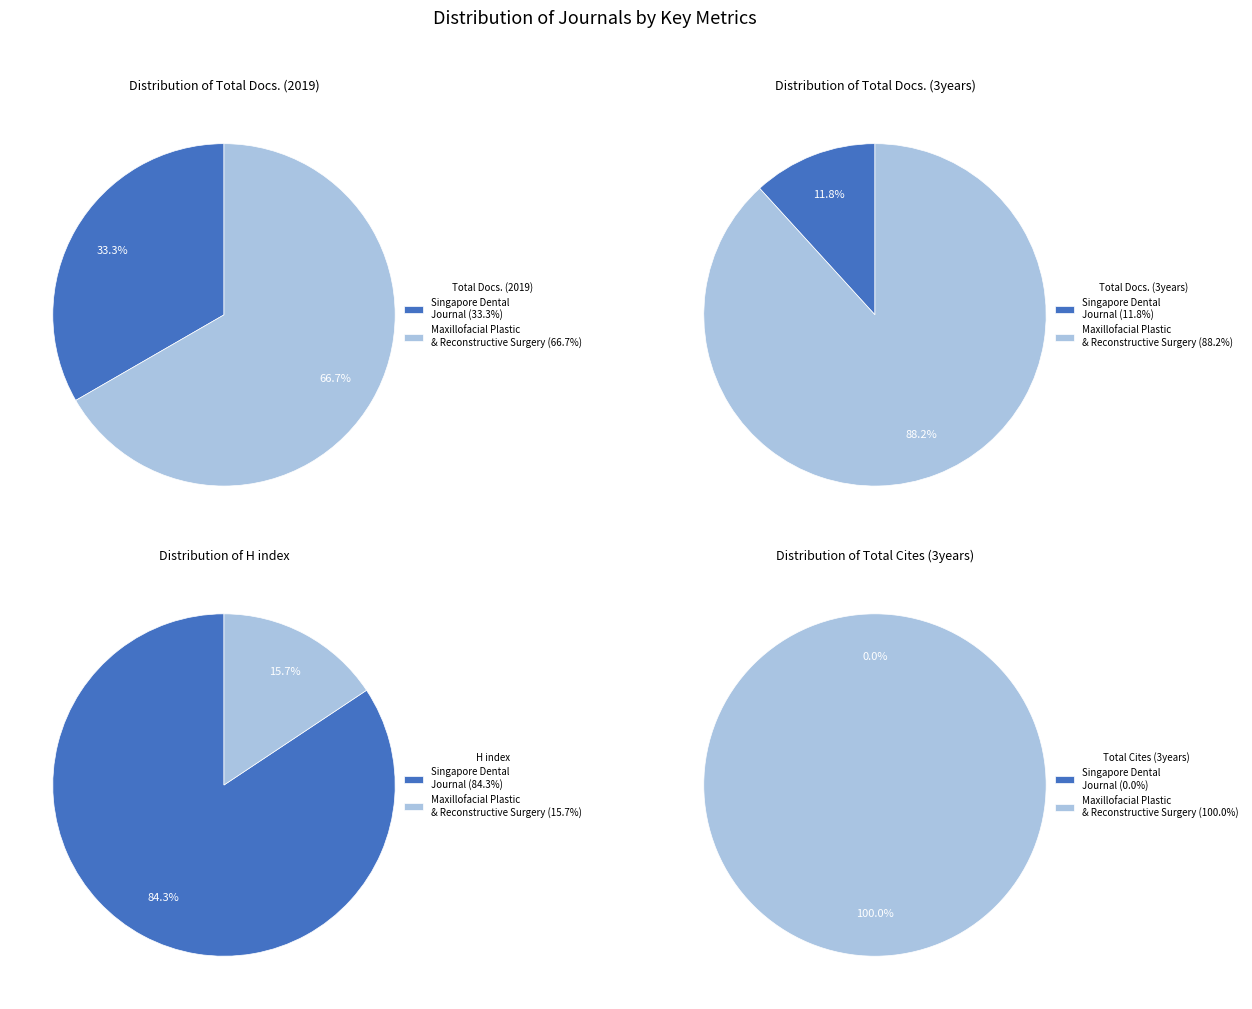

At Maxillofacial Plastic and Reconstructive Surgery, list the series in order from largest to smallest.

Total Cites (3years), Total Docs. (3years), Total Docs. (2019), H index